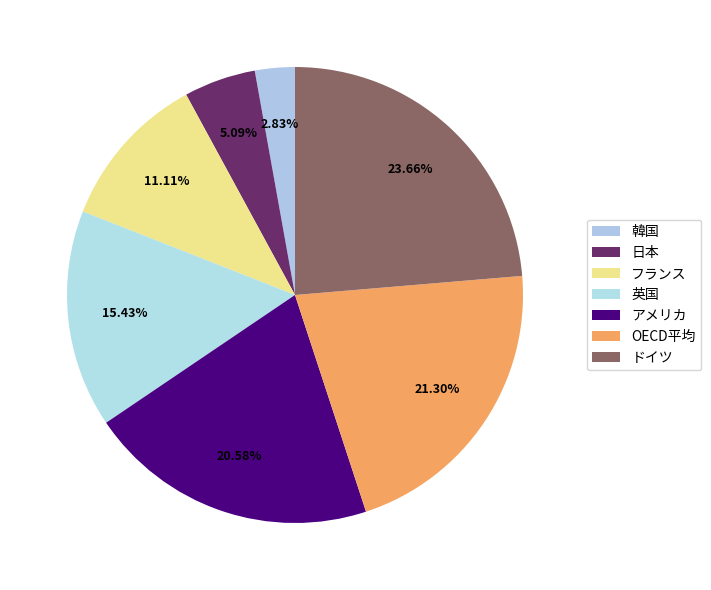

Between ドイツ and フランス, which is larger?

ドイツ